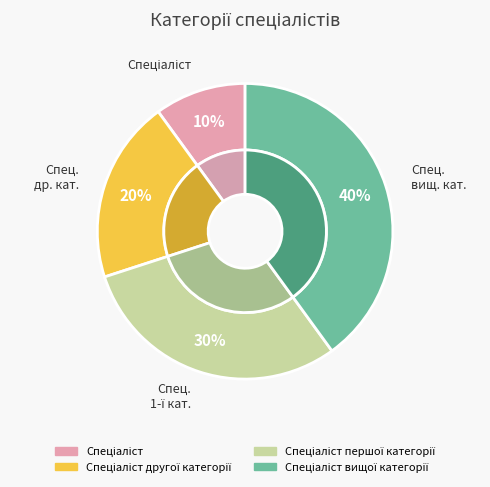

Approximately how many times larger is the value at Спеціаліст compared to Спеціаліст першої категорії?

0.3